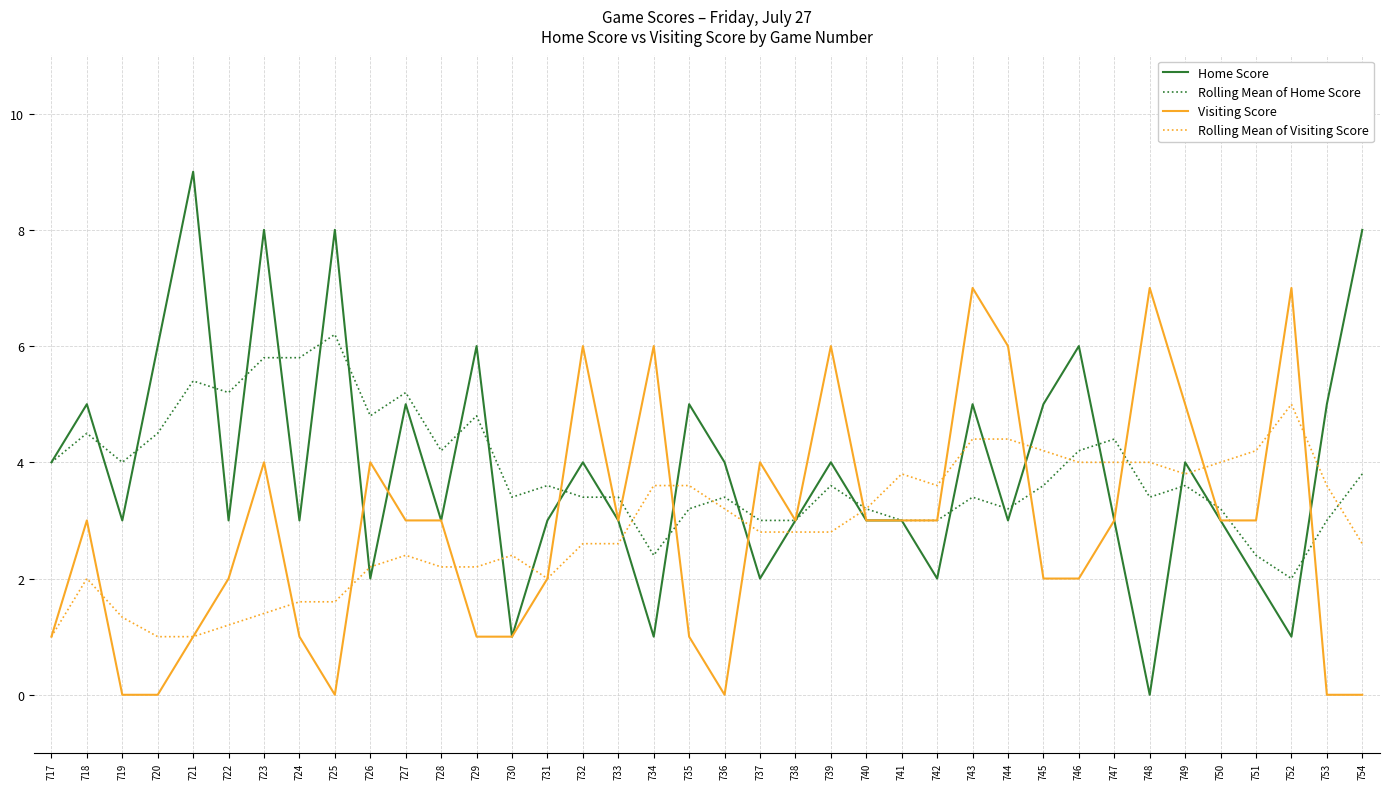

How many series are shown in this chart?

4